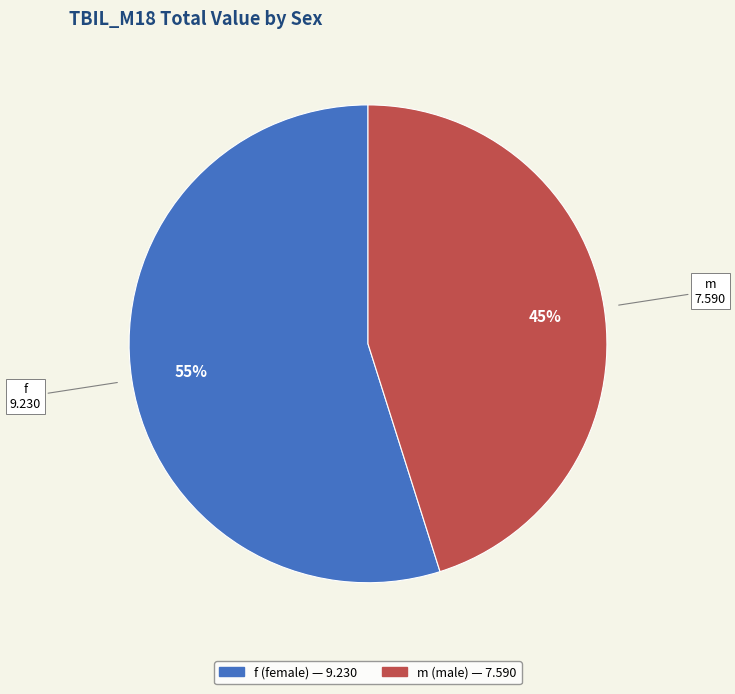

To the nearest percent, what is the combined percentage of f and m?

100%